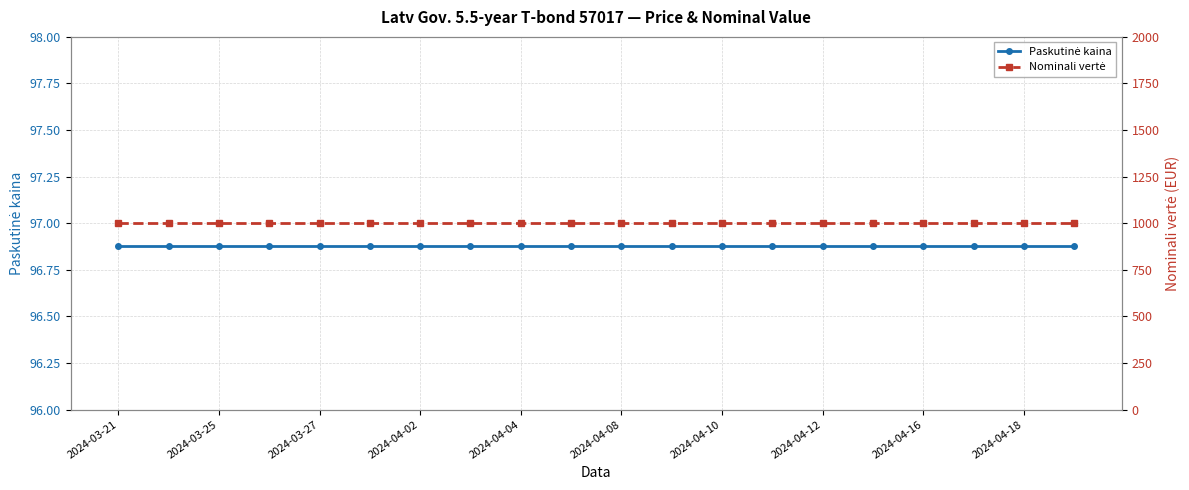

What are all the series names shown in the legend?

Paskutinė kaina, Nominali vertė